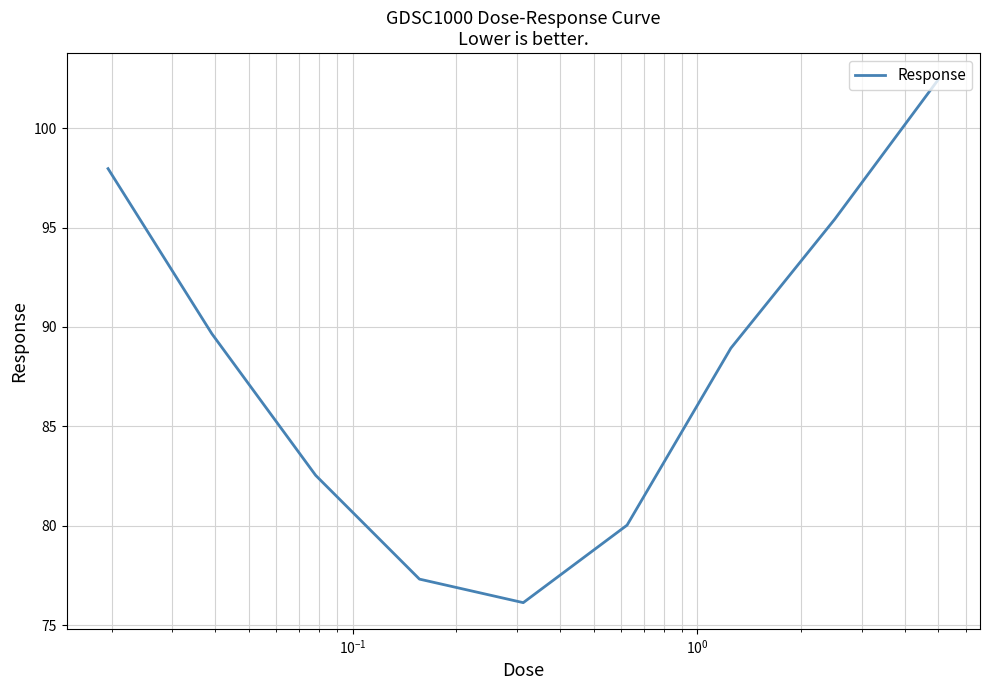

What is the maximum value shown in the chart?

102.5